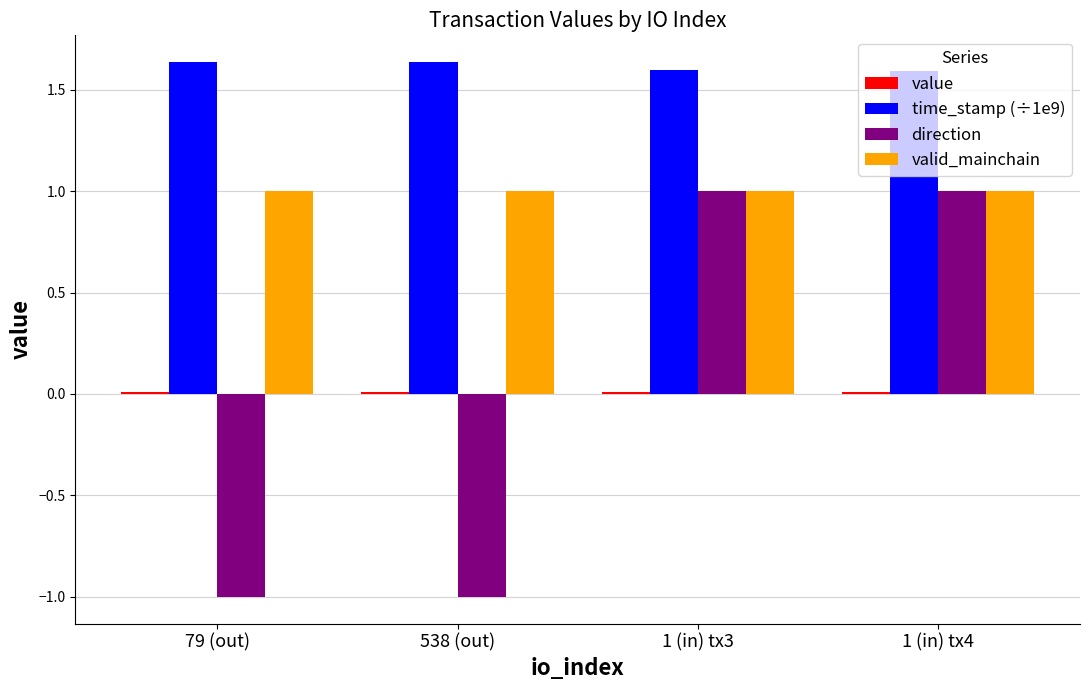

Which series has the largest total across all categories?

time_stamp (÷1e9)